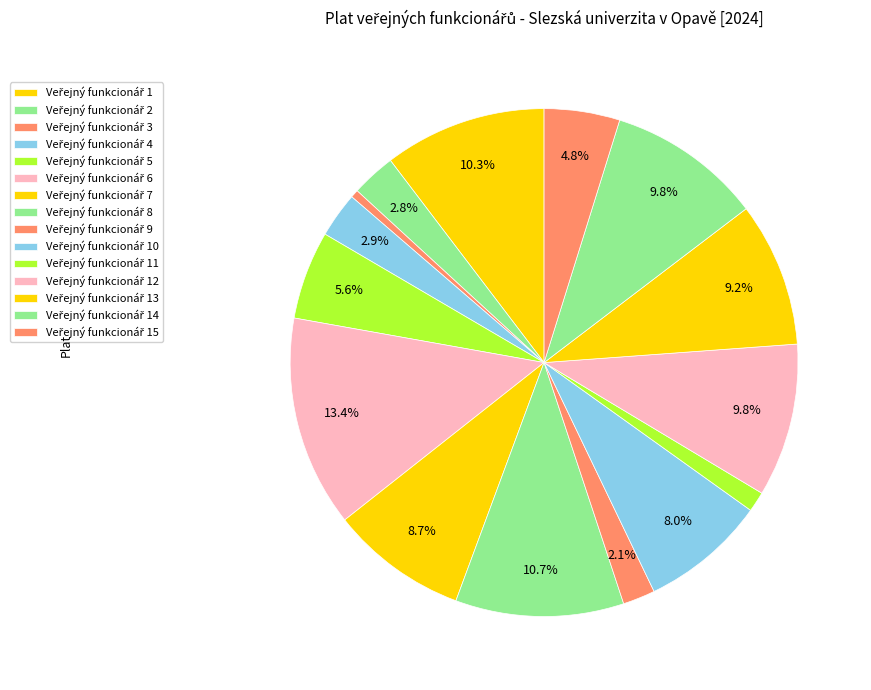

How many slices are in this pie chart?

15